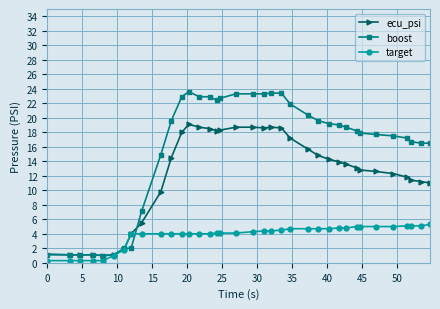

Rank the series by their maximum value, from highest to lowest.

boost, ecu_psi, target